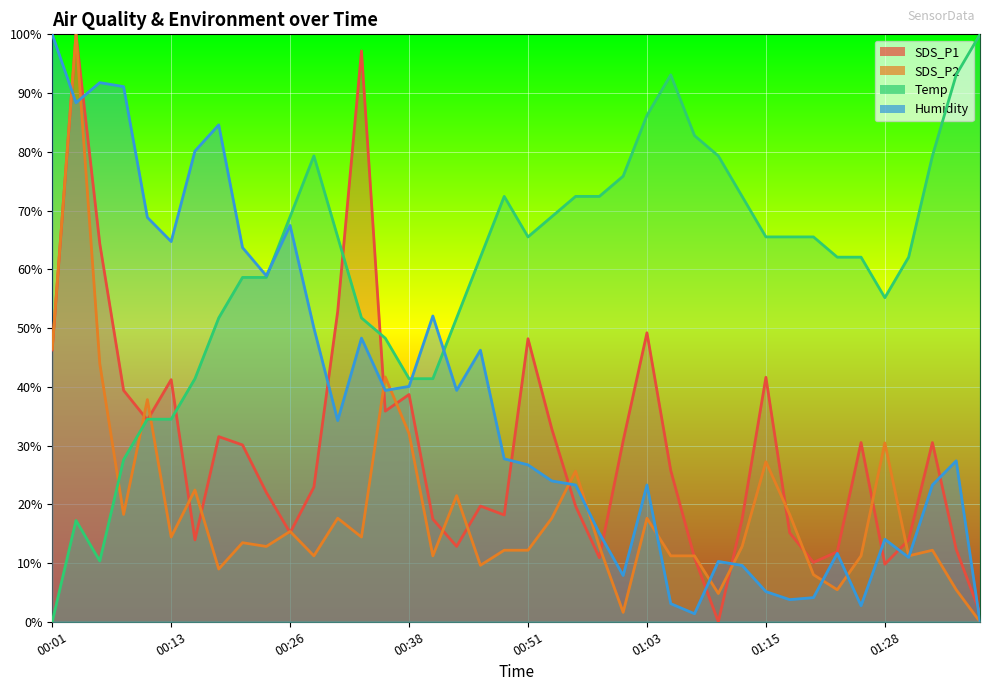

What is the difference between the SDS_P1 values at 00:31 and 01:13?

35.4